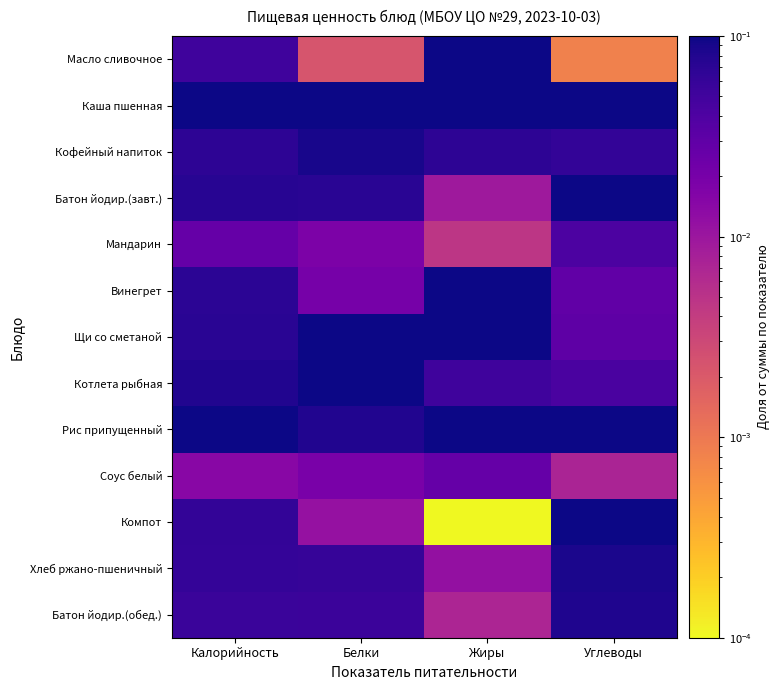

What is the difference between the highest and lowest values at Белки?

0.3